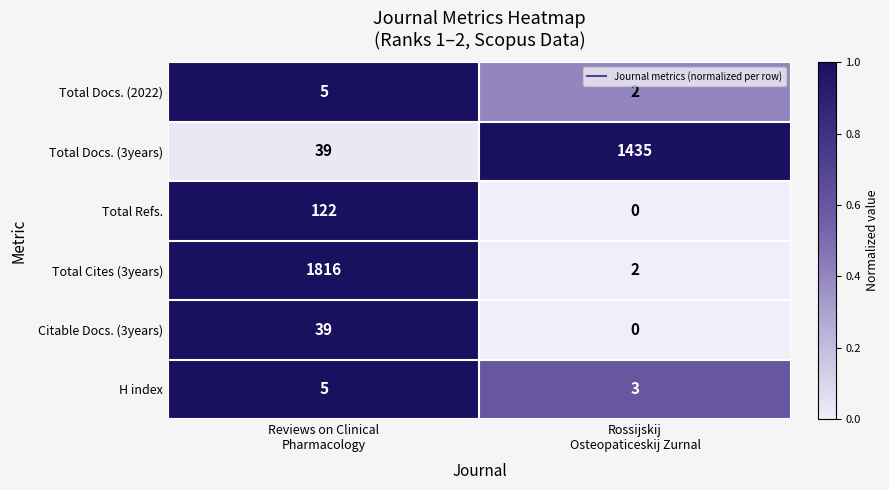

What is the average value of the H index series?

4